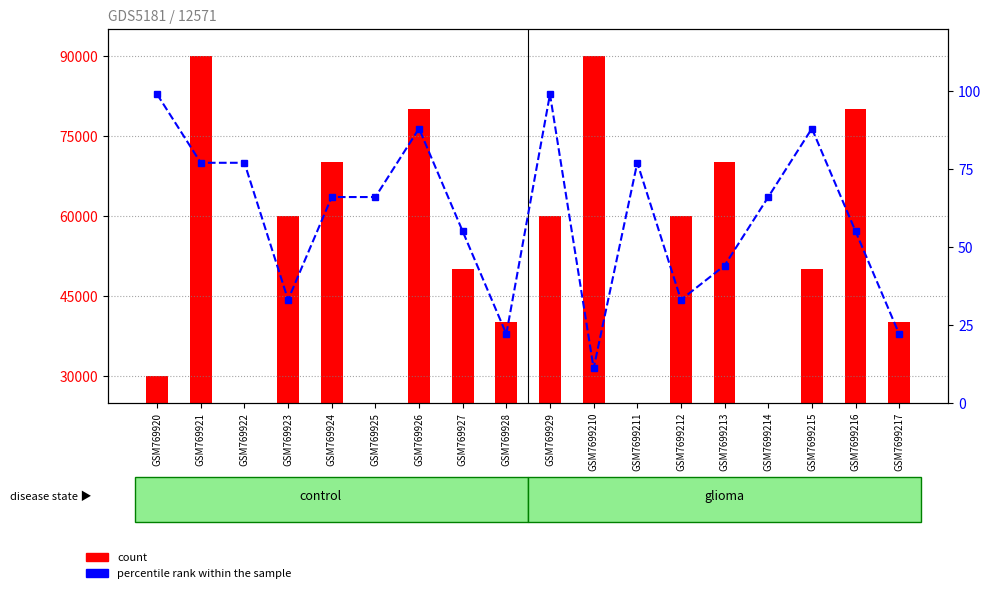

Count the number of data series in this chart.

2